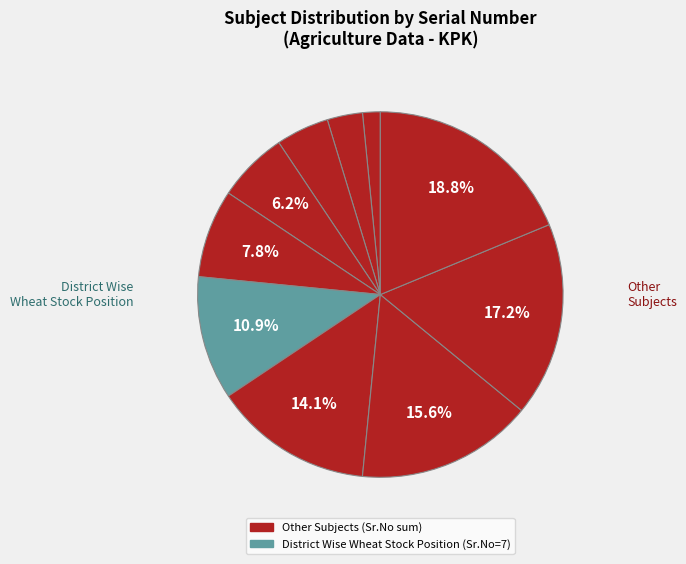

How many segments does this pie chart have?

10